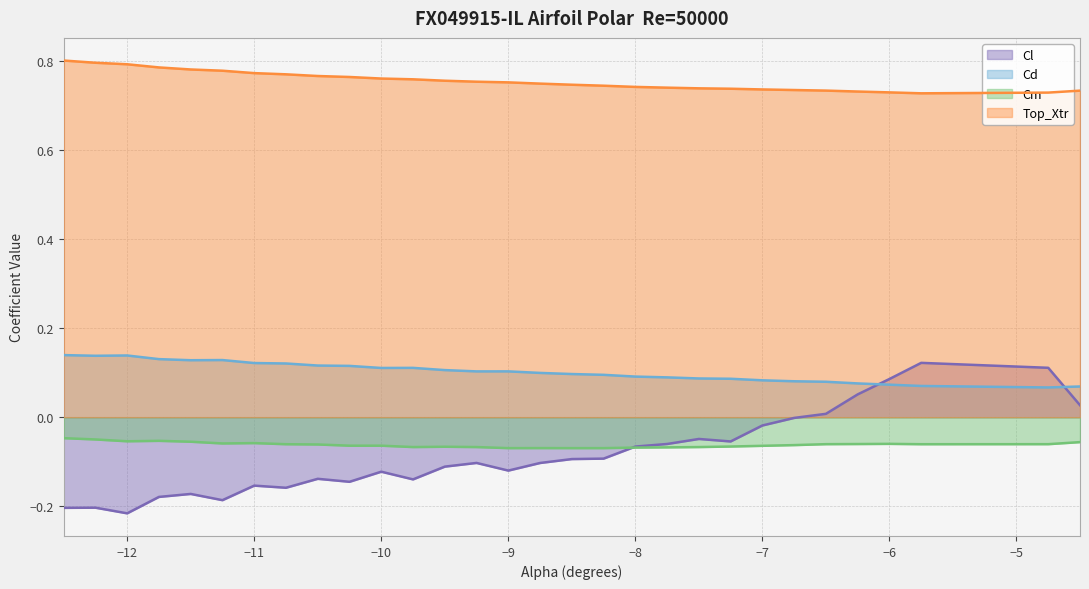

In Cl, how many points are higher than both neighbors (excluding endpoints)?

8